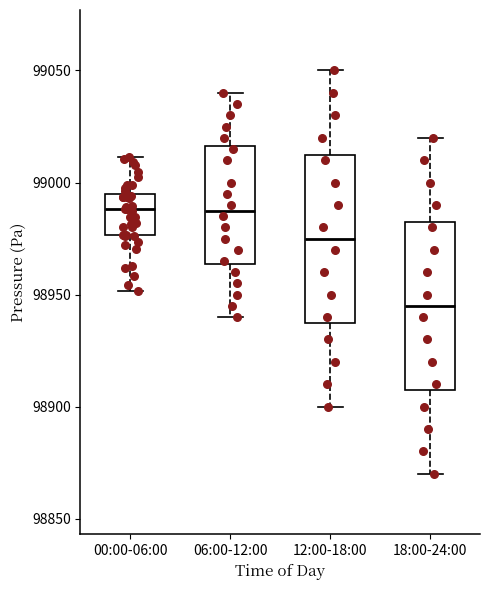

Where does the lower whisker of the box for 00:00-06:00 end on the y-axis? The values are not printed on the chart, so give them approximately, as read against the axis.

98950